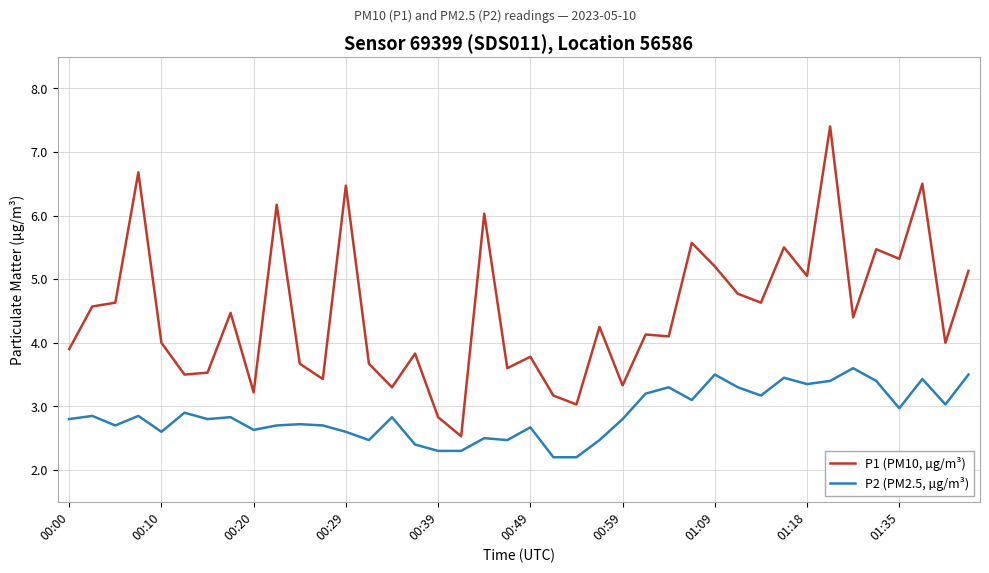

Rank the series by their average value, from lowest to highest.

P2 (PM2.5, µg/m³), P1 (PM10, µg/m³)